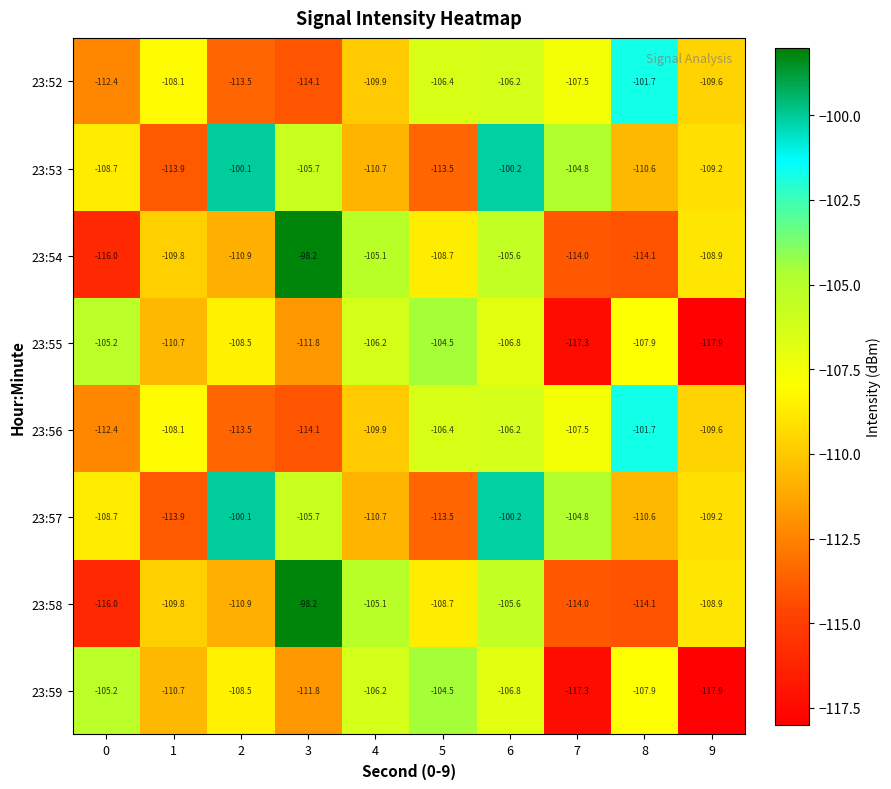

What is the average value of the 23:53 series?

-107.7